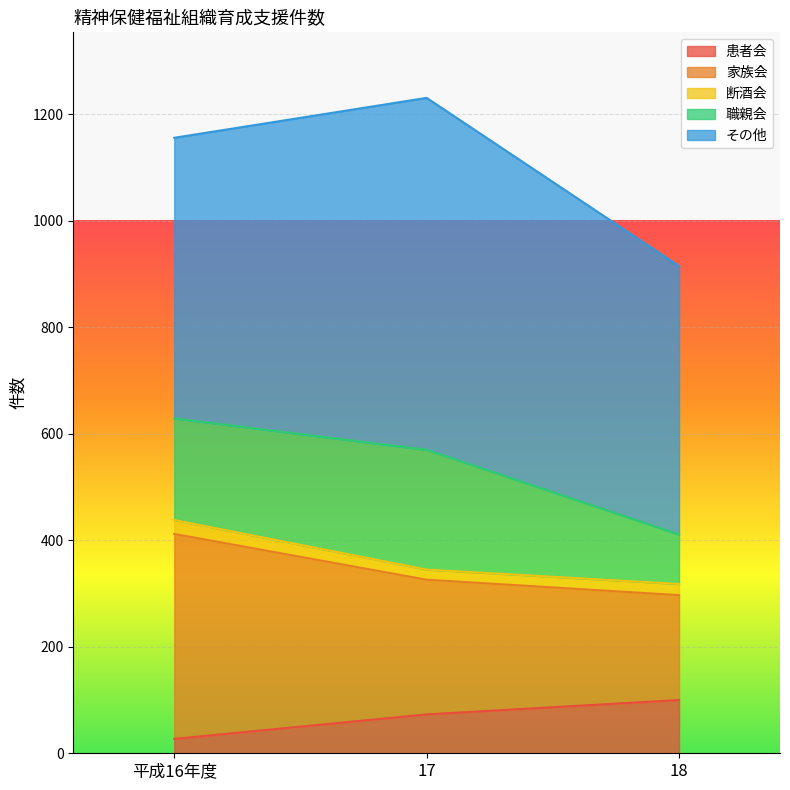

Which category has the lowest value in the 患者会 series?

平成16年度